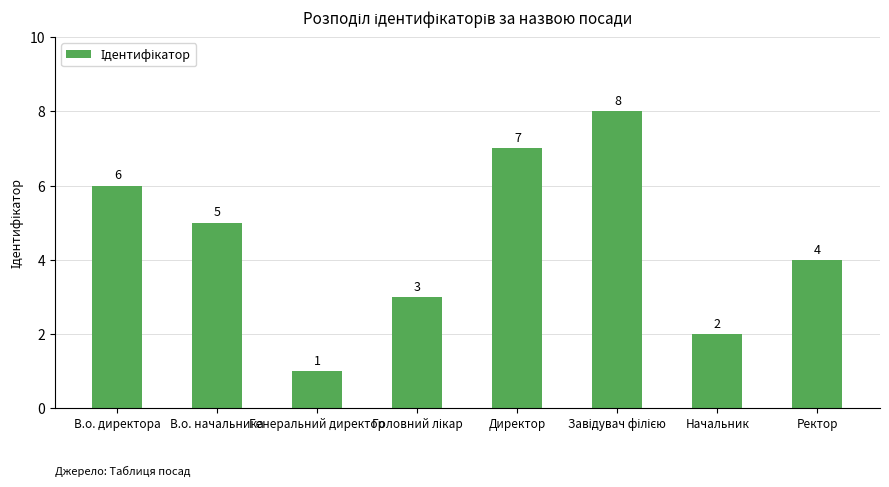

Reading right to left, transcribe all the data shown in this chart.

4	2	8	7	3	1	5	6